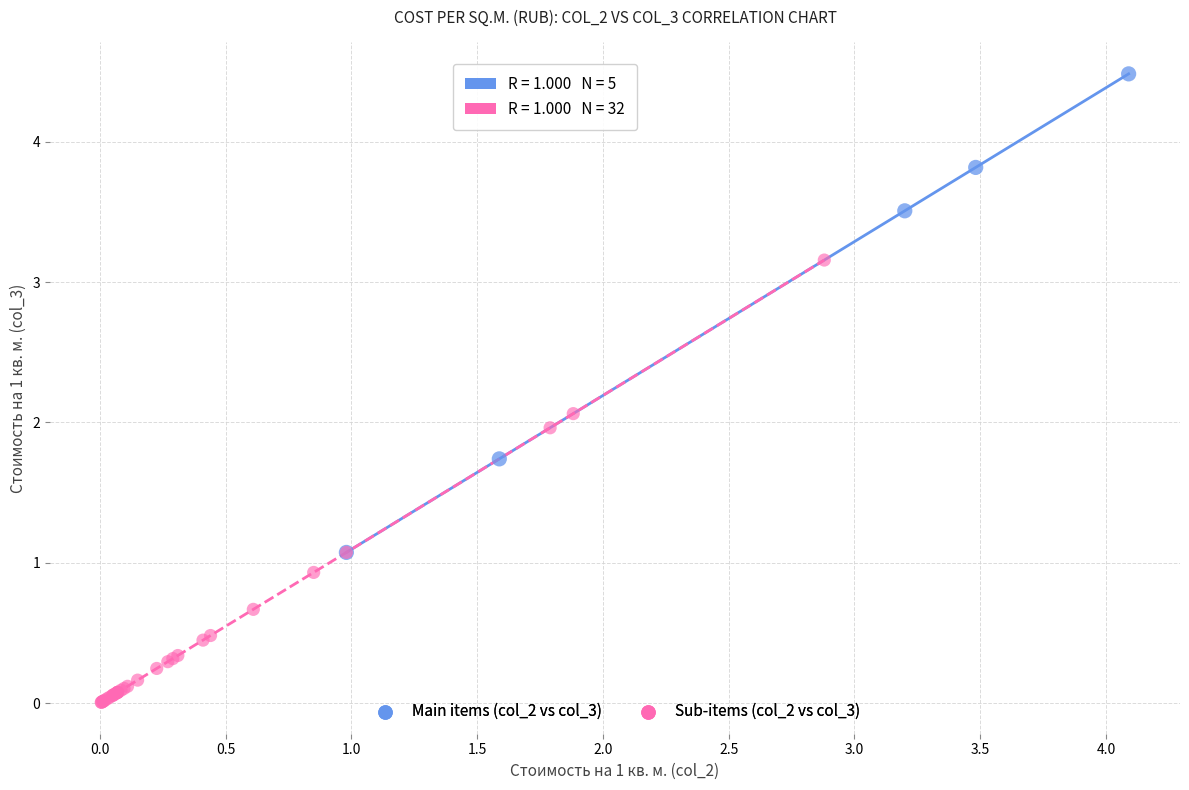

Which series contains the highest Y value?

Main items (col_2 vs col_3)